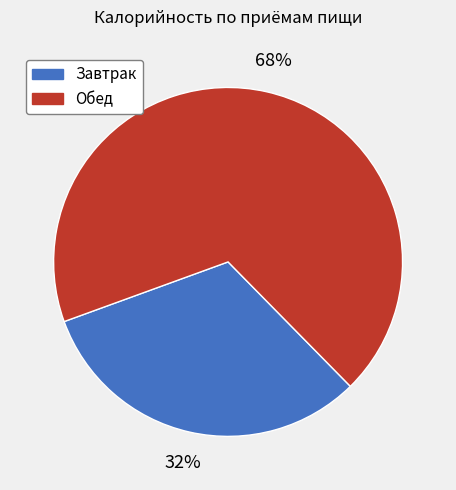

Is there any slice that represents more than half of the pie?

Yes